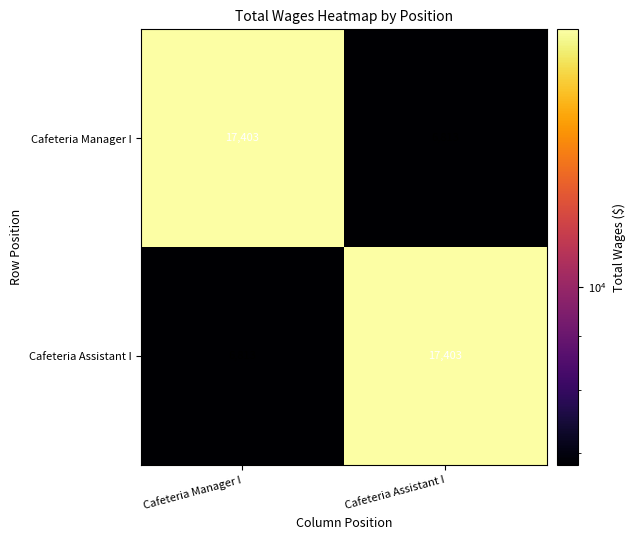

What is the difference between the highest and lowest values at Cafeteria Assistant I?

10590